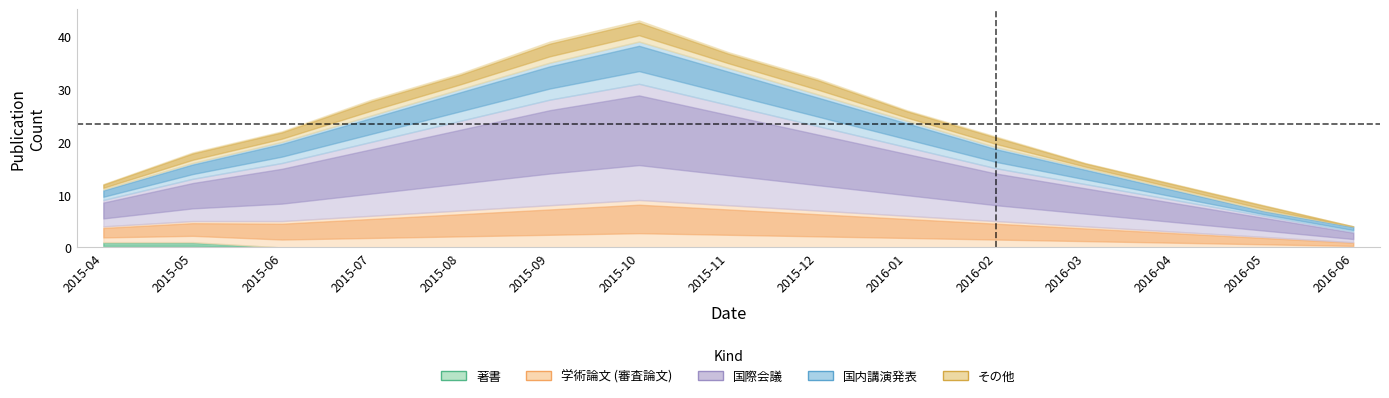

What is the value of the 国際会議 point at the 13th from the left?

6